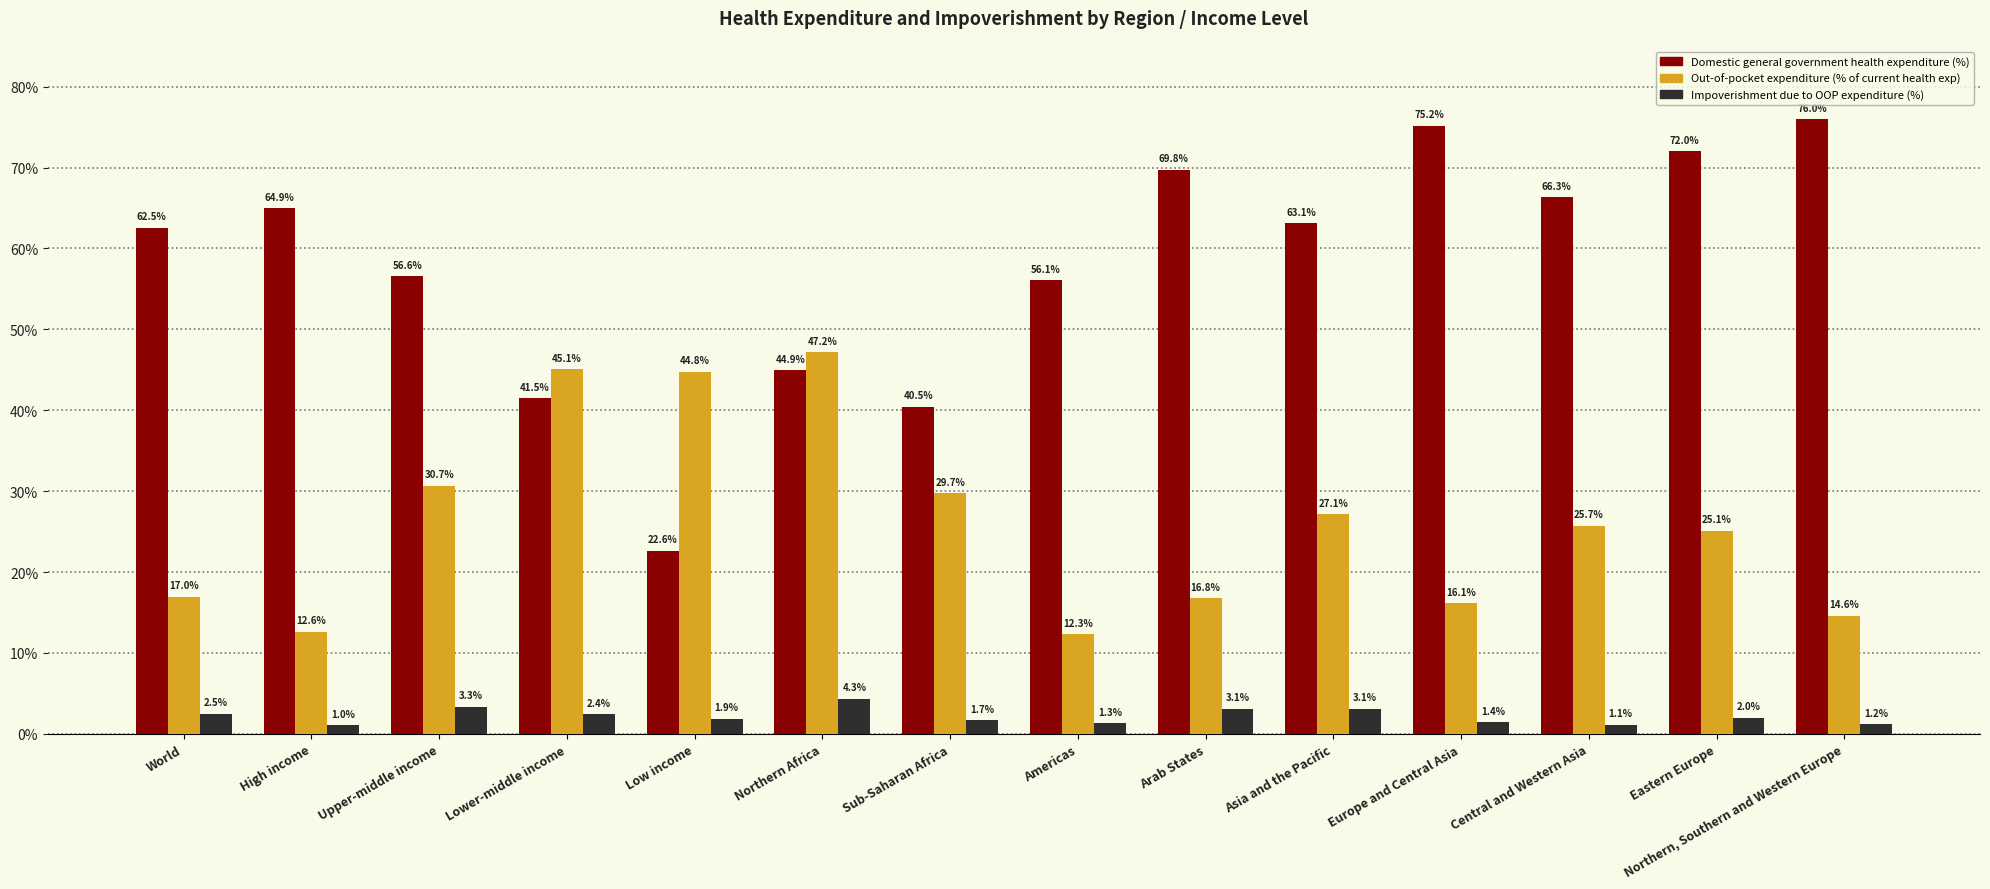

Rank the categories by Out-of-pocket expenditure (% of current health exp) value from lowest to highest.

Americas, High income, Northern, Southern and Western Europe, Europe and Central Asia, Arab States, World, Eastern Europe, Central and Western Asia, Asia and the Pacific, Sub-Saharan Africa, Upper-middle income, Low income, Lower-middle income, Northern Africa